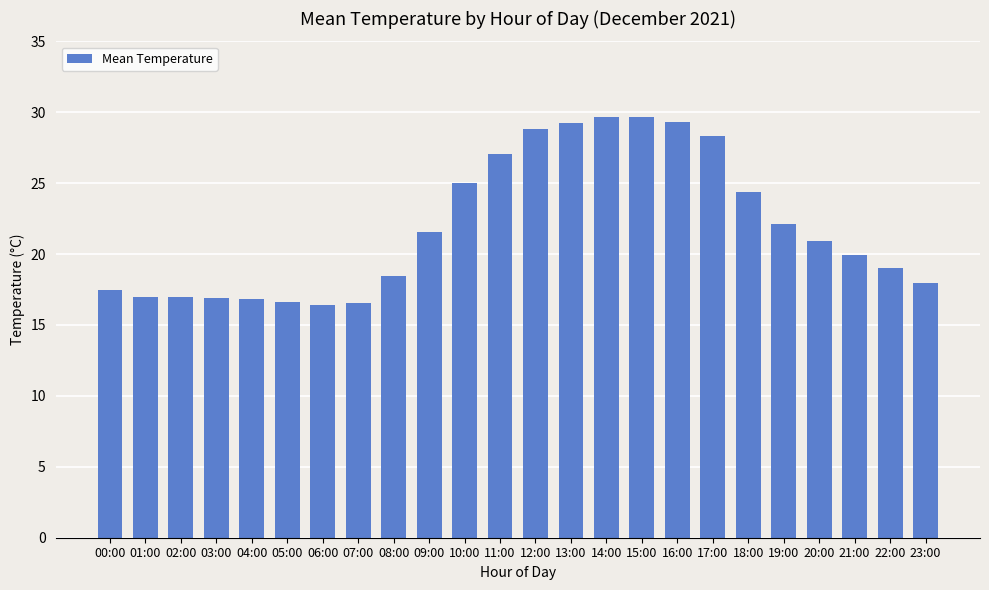

What is the change in value from 01:00 to 22:00?

+2.1